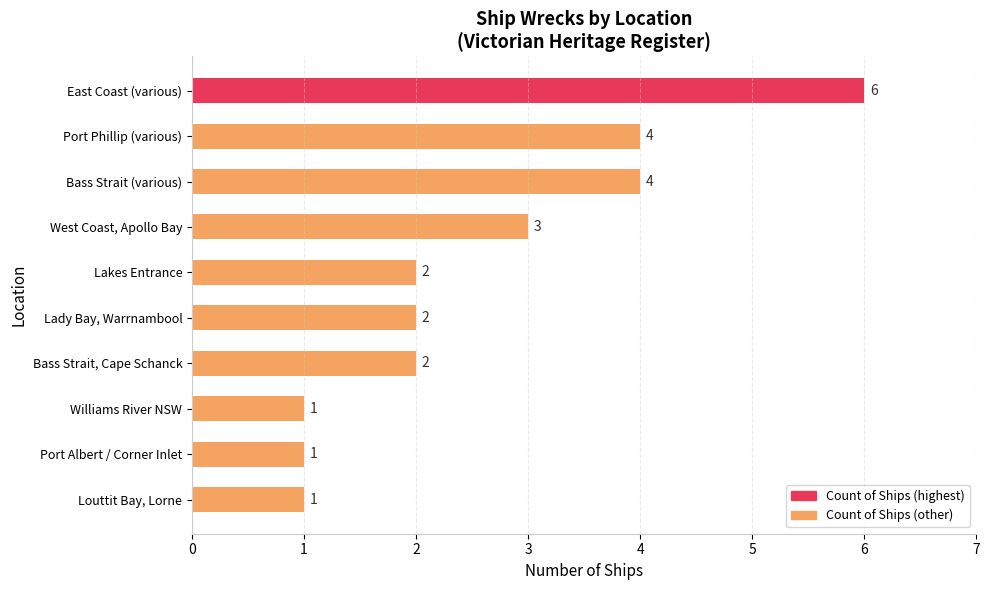

Reading bottom to top, what are all the values shown in this chart?

1	1	1	2	2	2	3	4	4	6